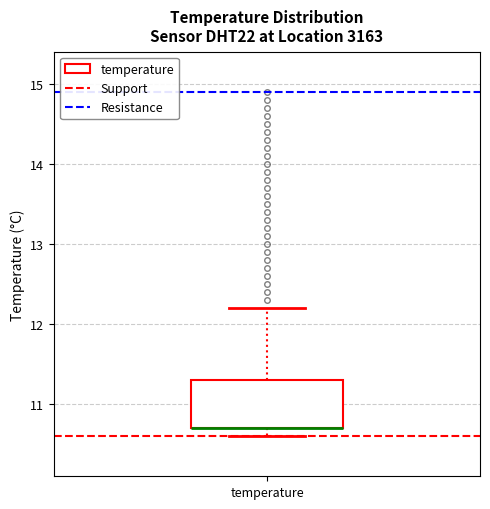

Where is the lower edge of the box for temperature on the y-axis? The values are not printed on the chart, so give them approximately, as read against the axis.

10.7